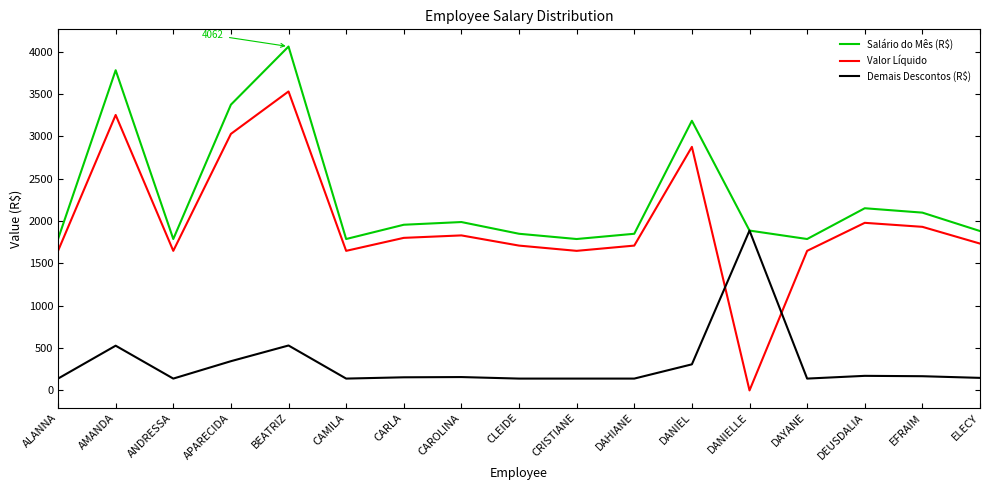

True or false: Valor Líquido and Salário do Mês (R$) intersect in this chart.

False